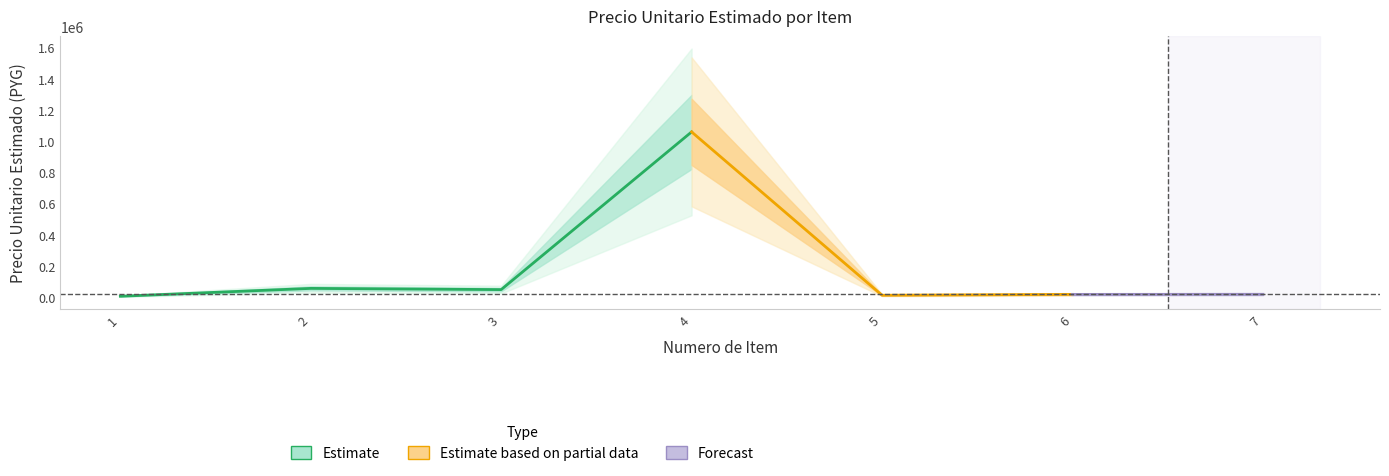

List the labels in order of value, largest first.

4, 2, 3, 7, 6, 5, 1